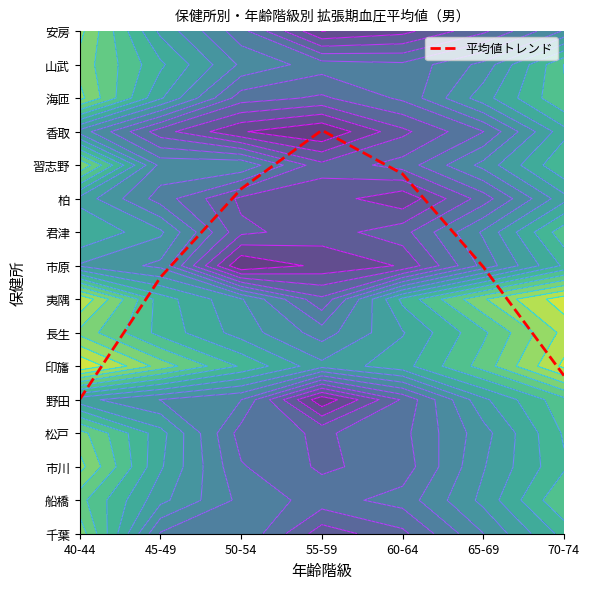

What is the average value?

8.2